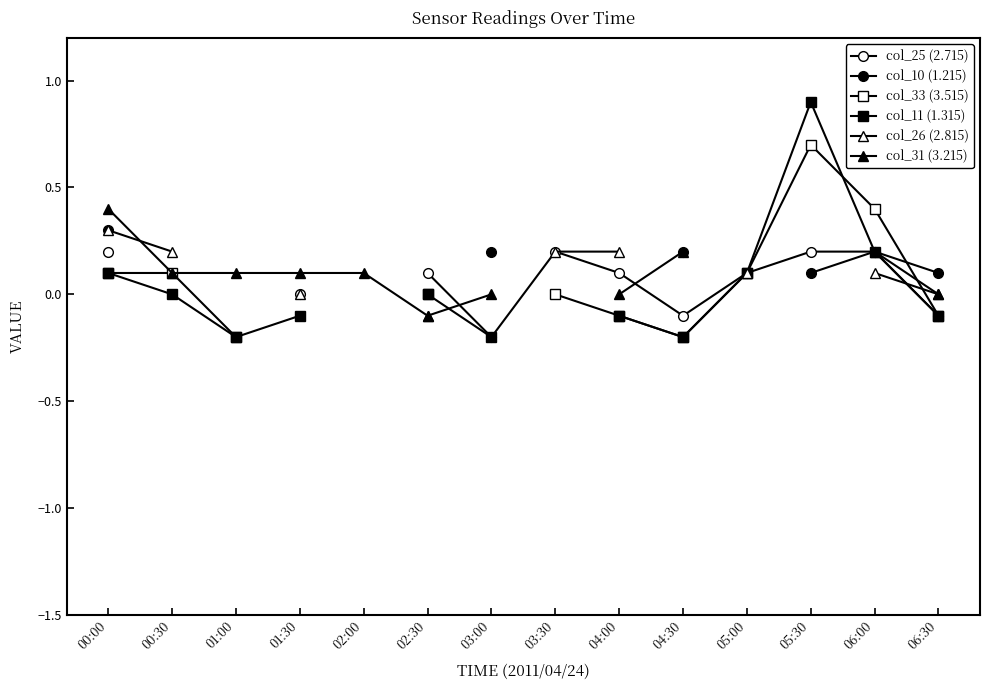

Where does the col_11 (1.315) series first go above 0?

00:00